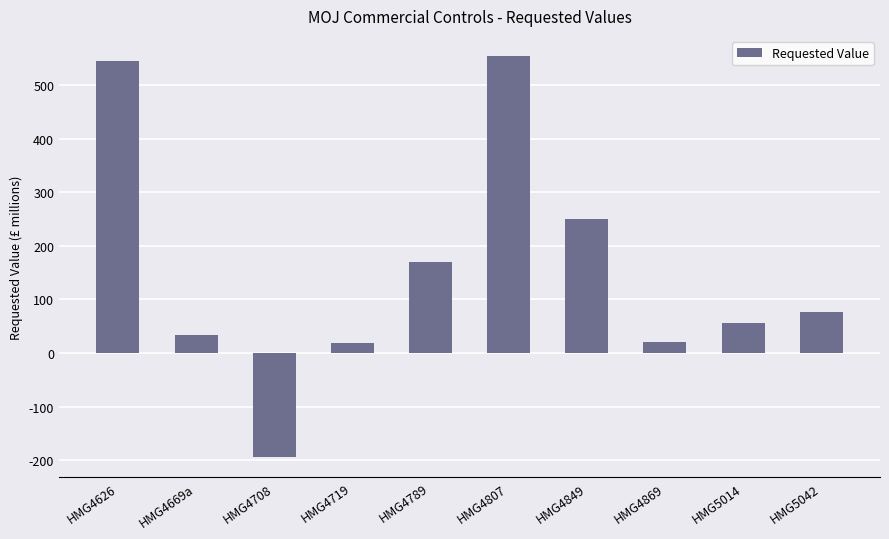

Which category has the lowest value across all series?

HMG4708